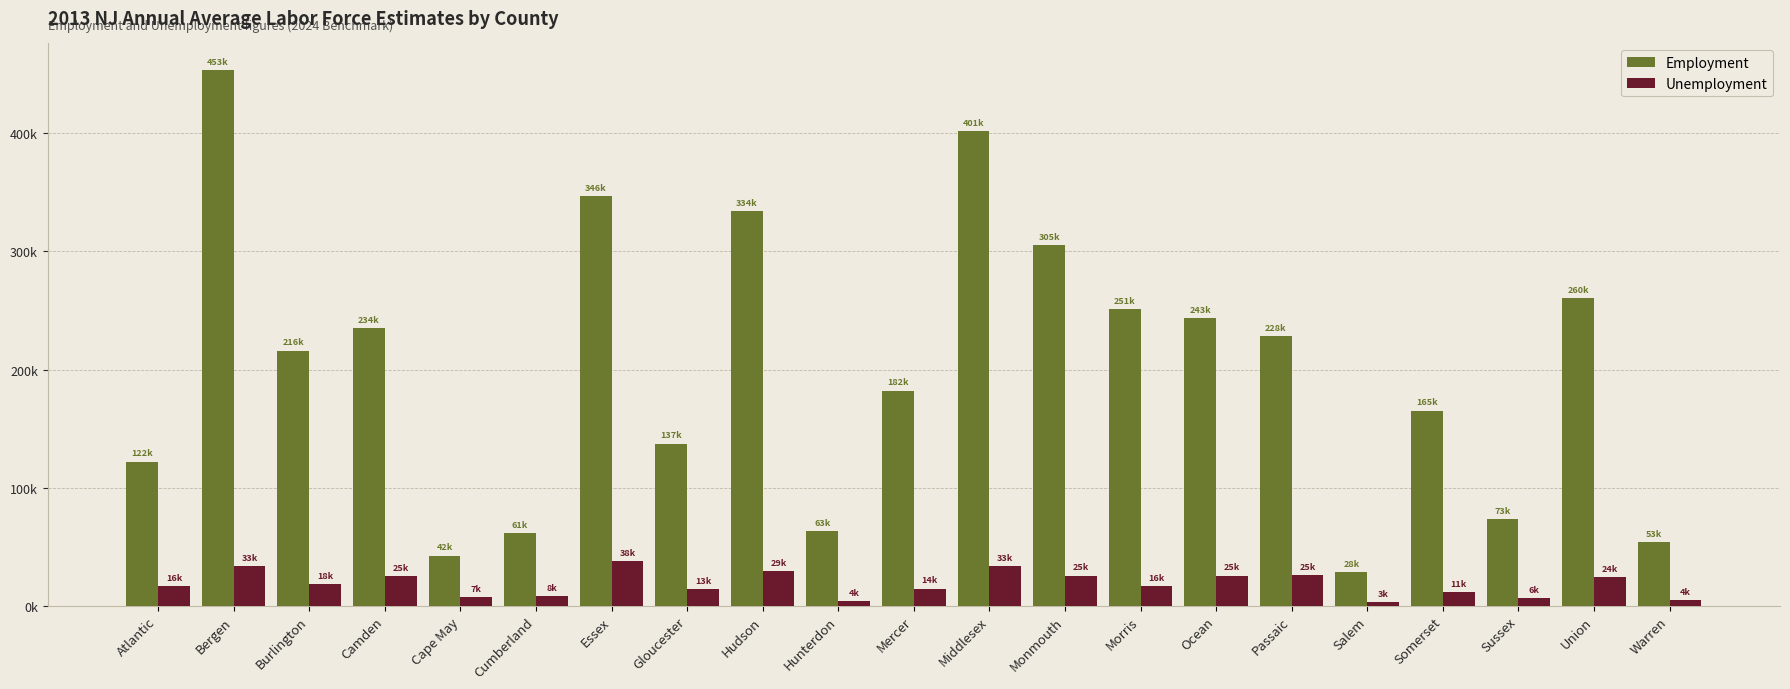

What is the difference between the maximum and second lowest values in the Employment series?

410804